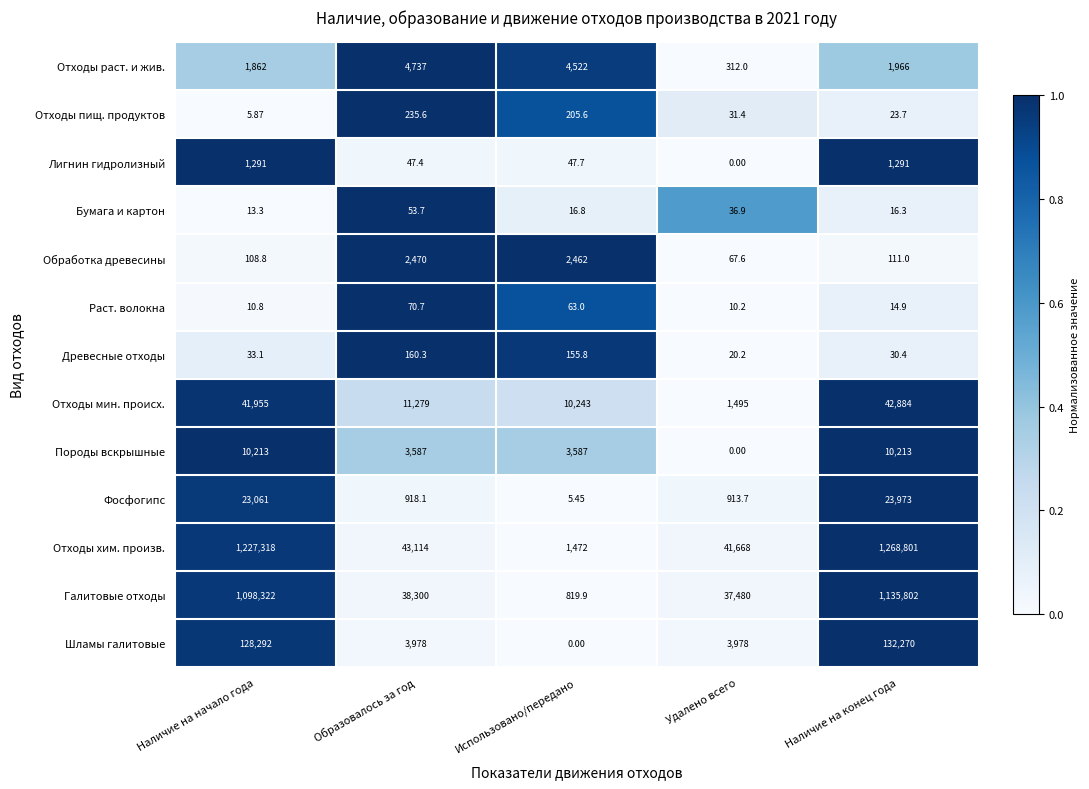

Rank the series by their maximum value, from highest to lowest.

Отходы хим. произв., Галитовые отходы, Шламы галитовые, Отходы мин. происх., Фосфогипс, Породы вскрышные, Отходы раст. и жив., Обработка древесины, Лигнин гидролизный, Отходы пищ. продуктов, Древесные отходы, Раст. волокна, Бумага и картон